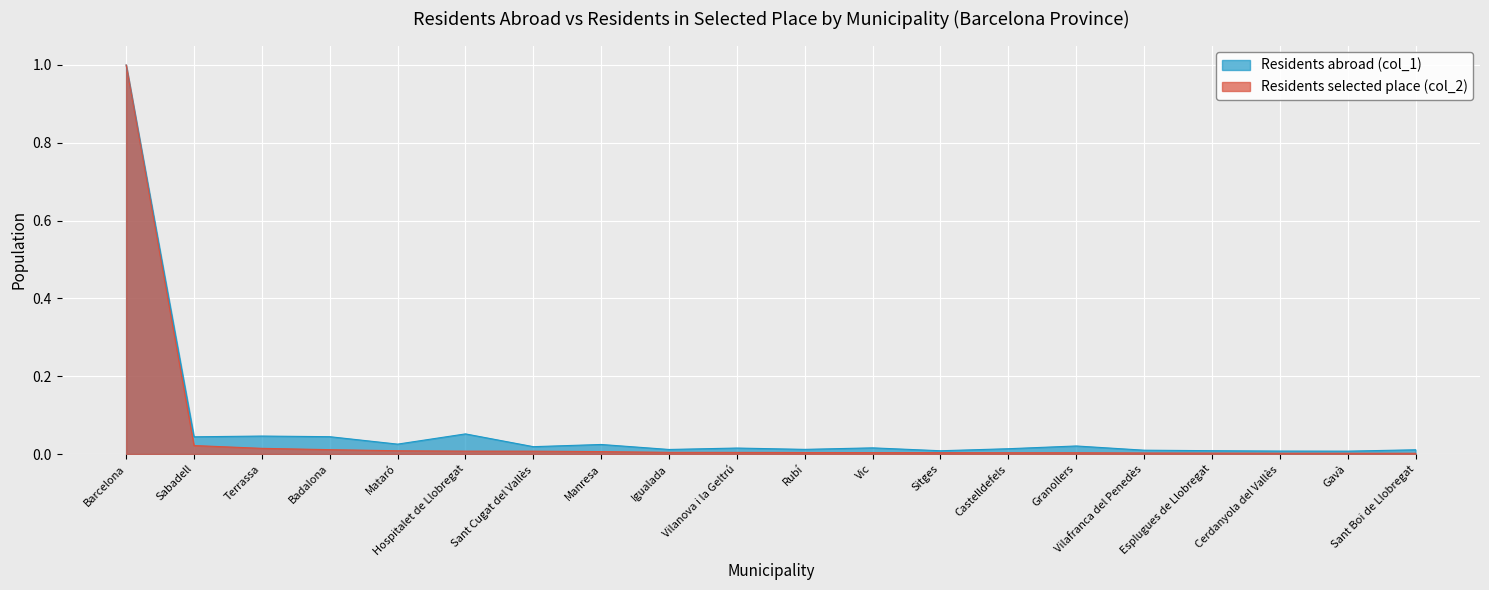

Reading left to right, extract all data points from this chart.

Residents abroad (col_1): 1.0	0.0	0.0	0.0	0.0	0.1	0.0	0.0	0.0	0.0	0.0	0.0	0.0	0.0	0.0	0.0	0.0	0.0	0.0	0.0
Residents selected place (col_2): 1.0	0.0	0.0	0.0	0.0	0.0	0.0	0.0	0.0	0.0	0.0	0.0	0.0	0.0	0.0	0.0	0.0	0.0	0.0	0.0